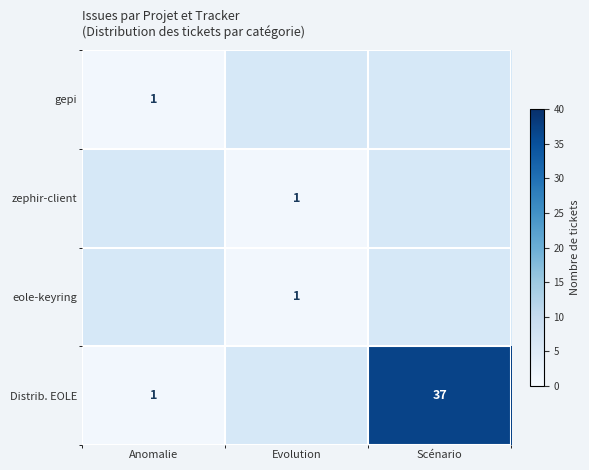

The zephir-client series shows 1 at Evolution. True or false?

True